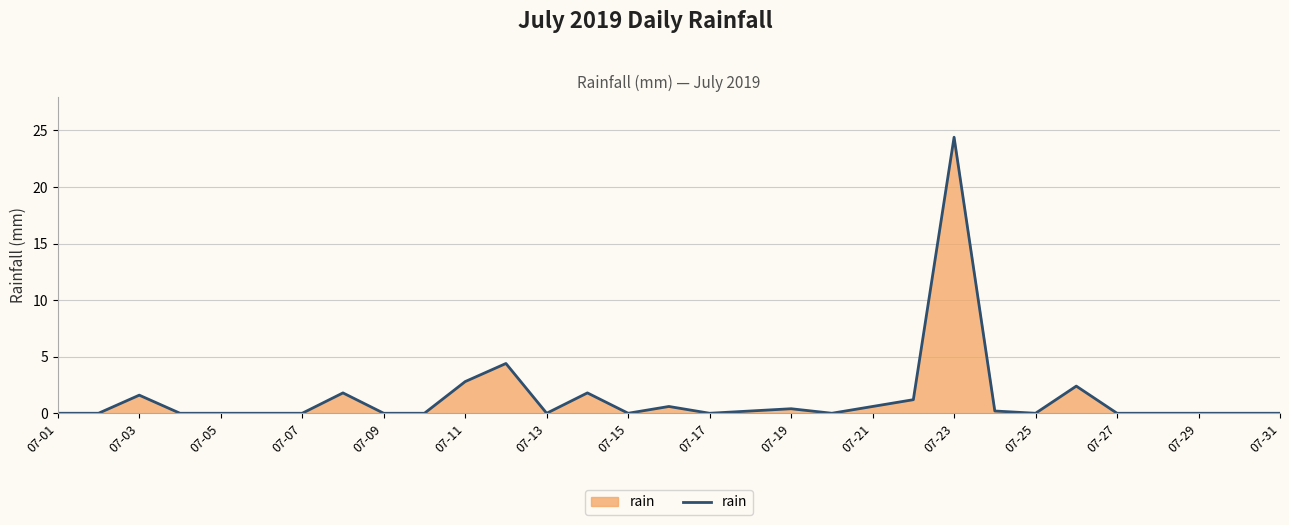

What is the difference between the maximum and minimum values?

24.4